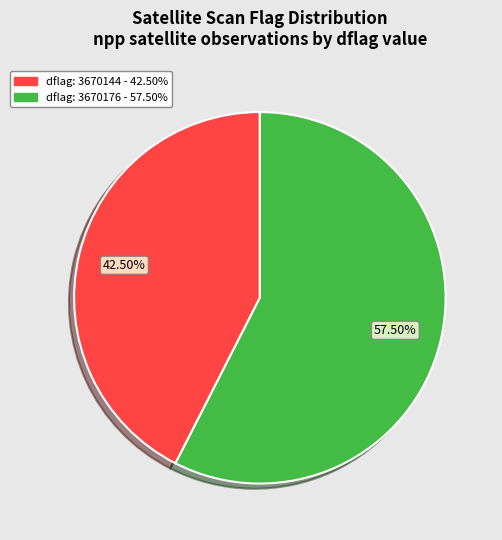

Is there a majority slice in this chart?

Yes